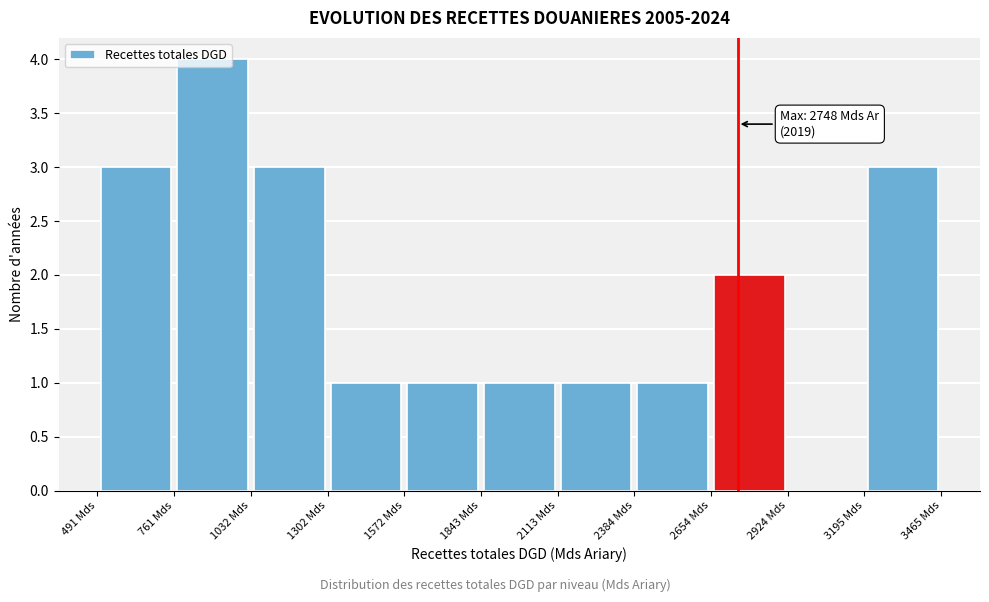

Over which range of the x-axis is the bar tallest?

750 to 1050